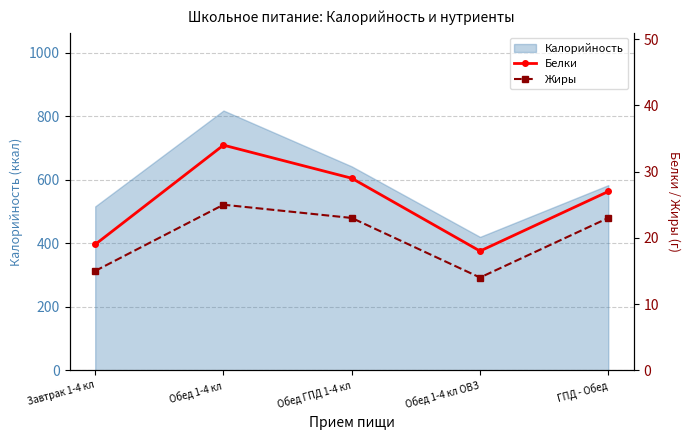

How many categories are shown in the chart?

5